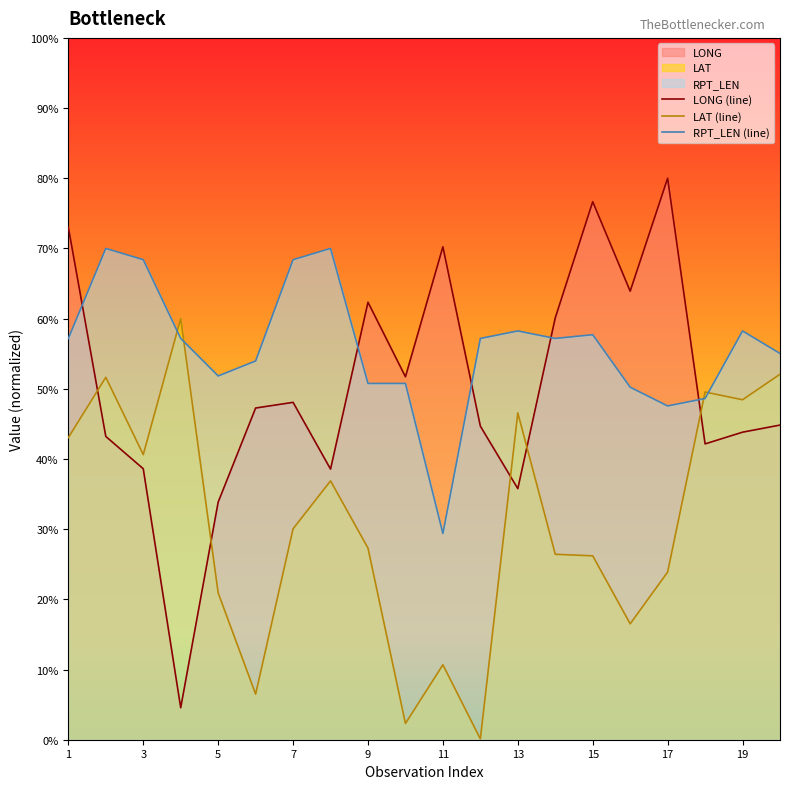

Does the chart display data point markers on the line(s)?

No